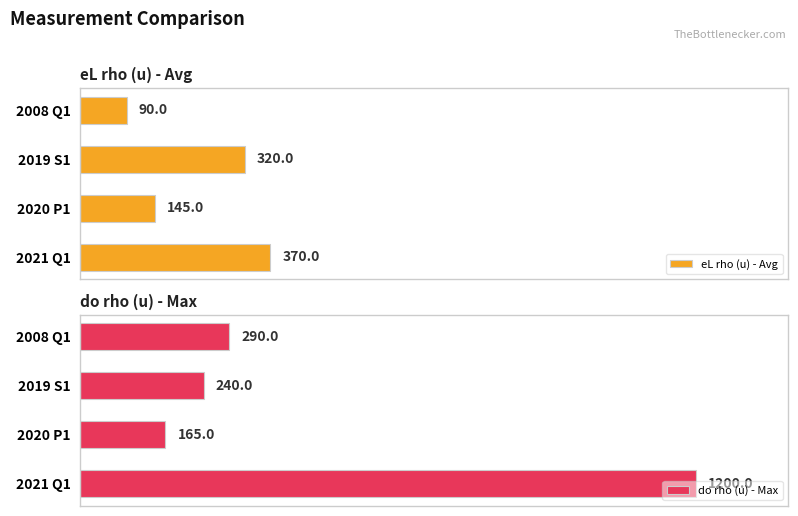

What is the difference between the maximum and second lowest values in the do rho (u) - Max series?

960